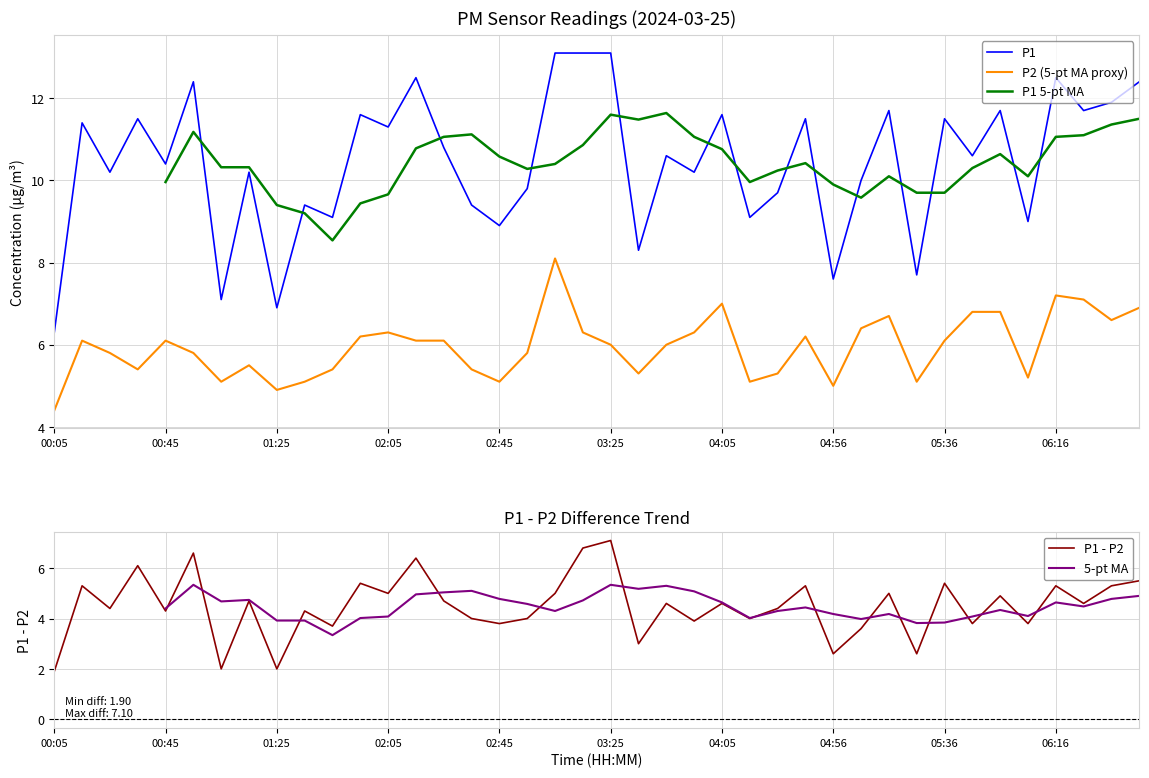

True or false: P1 and P2 (5-pt MA proxy) cross at least once.

False